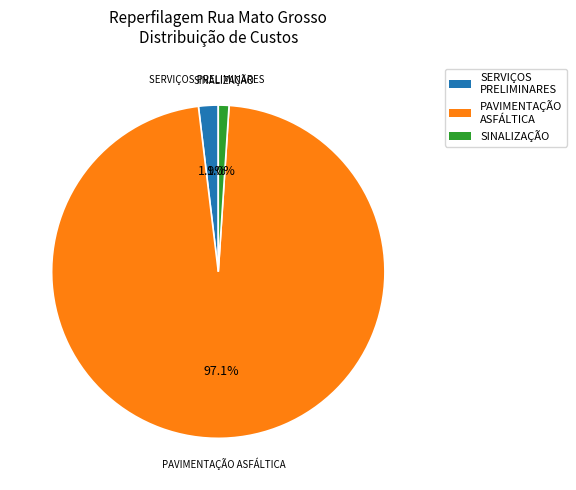

To the nearest percent, what is the difference between the PAVIMENTAÇÃO ASFÁLTICA and SERVIÇOS PRELIMINARES slice percentages?

95%